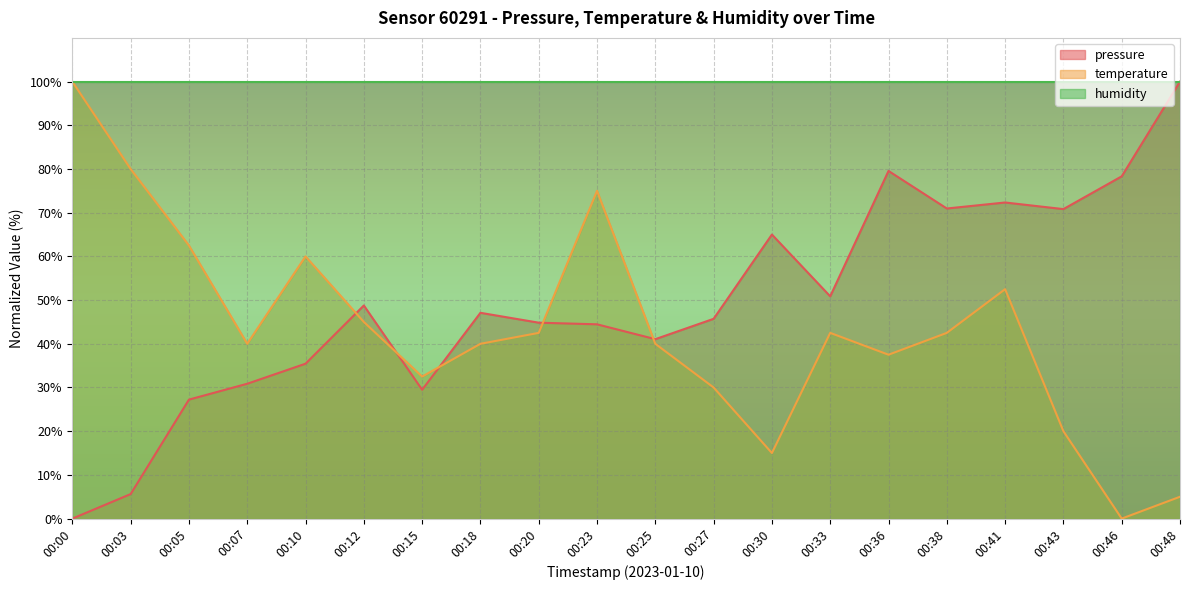

The pressure series shows 3.4 at 00:03. True or false?

False